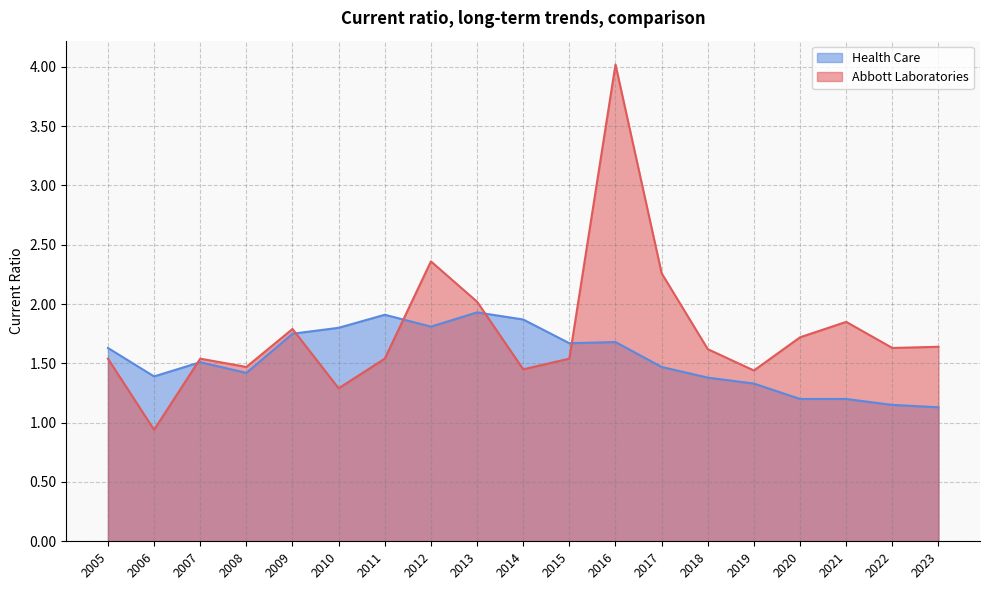

After their last crossing, which series has the higher values: Abbott Laboratories or Health Care?

Abbott Laboratories